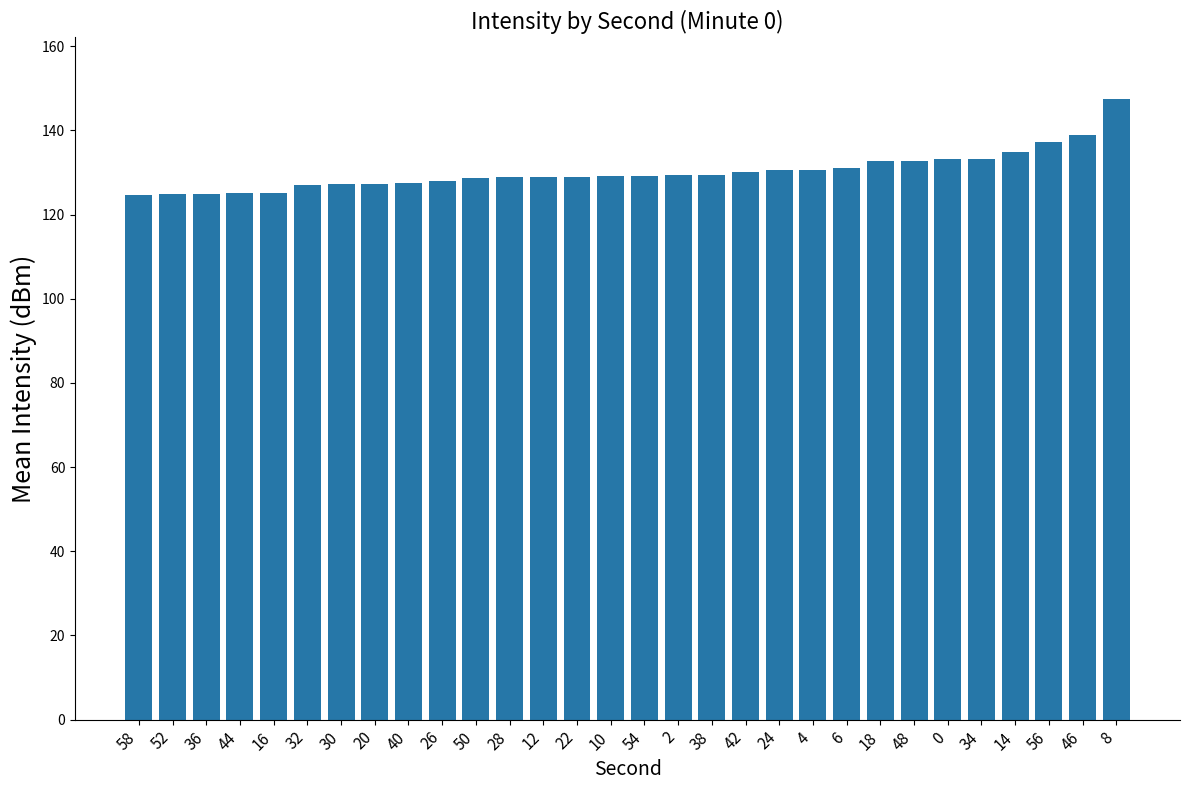

Are the bars grouped side by side (vs. stacked)?

No